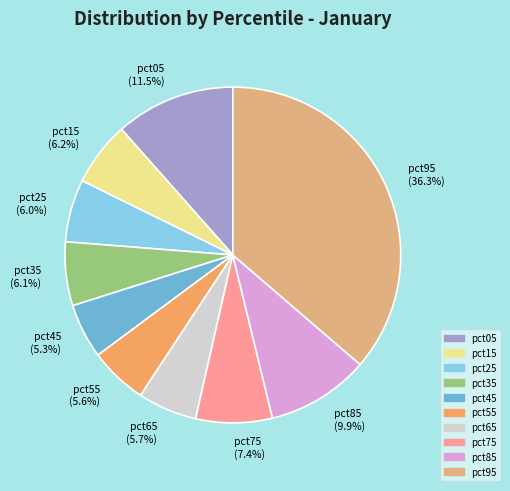

What is the total percentage of pct05 and pct65?

17.2%